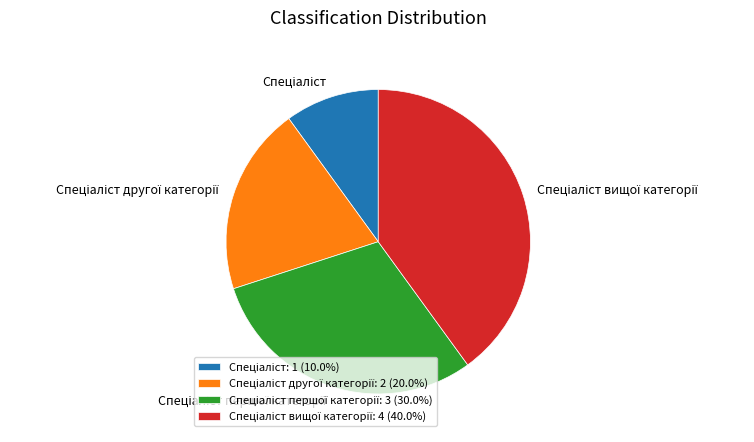

Does any single category account for the majority?

No